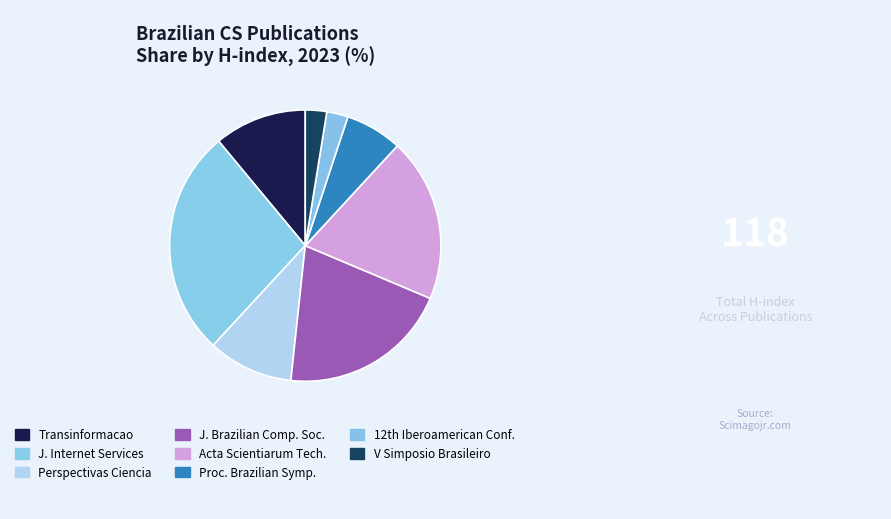

Which slice is the largest?

J. Internet Services